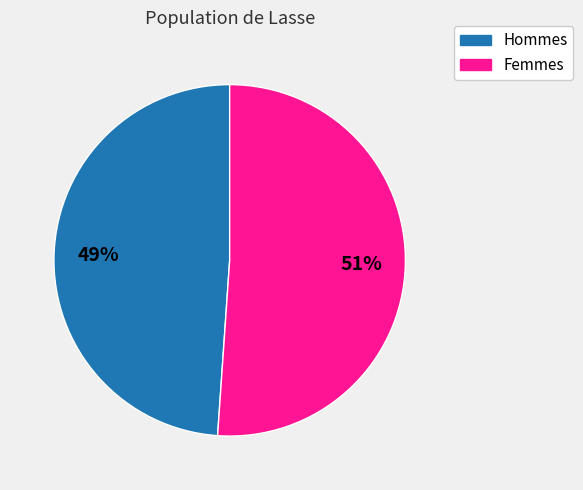

Which has a higher value, Hommes or Femmes?

Femmes